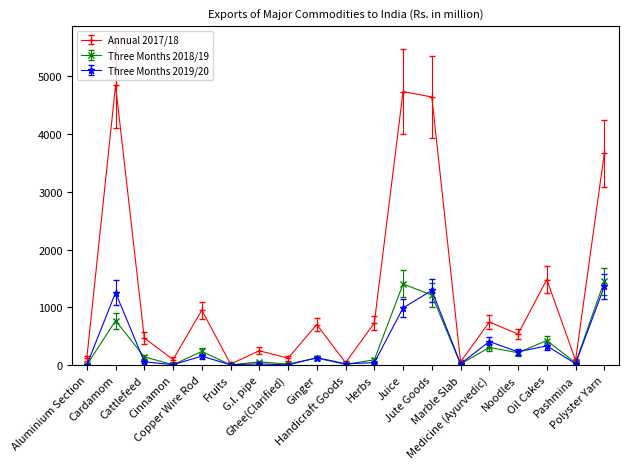

What is the average value of the Three Months 2018/19 series?

342.4